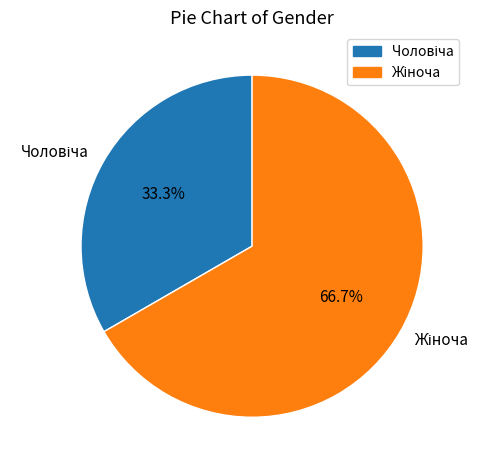

How many slices are in this pie chart?

2